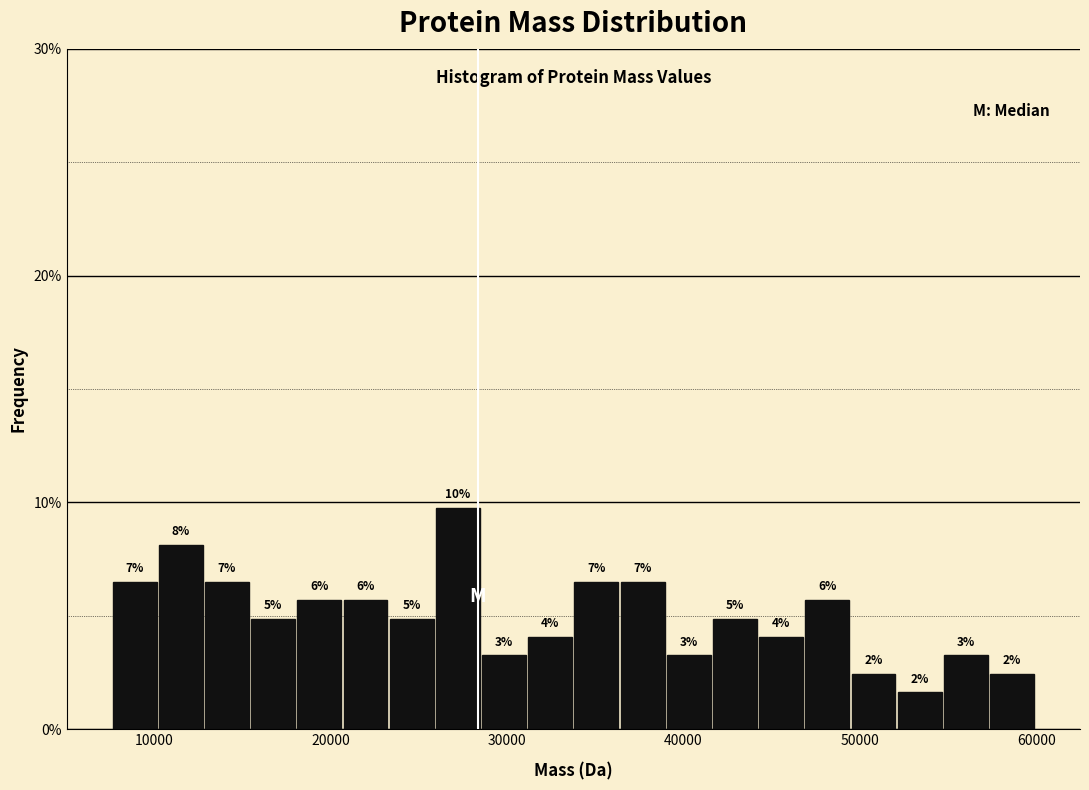

Around what value on the x-axis is the tallest bar? Give the approximate position of its centre, as read against the axis.

27000